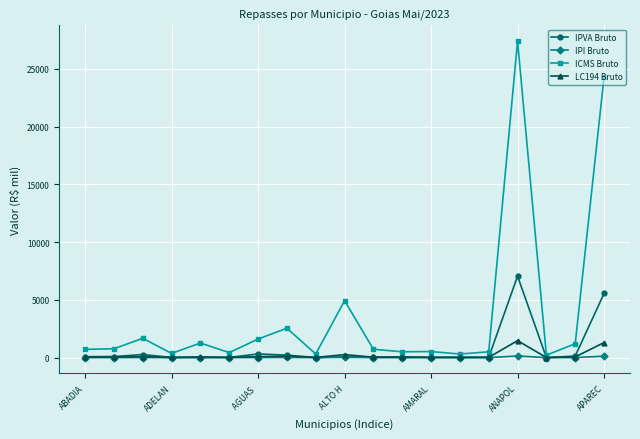

What is the greatest value displayed?

27391.4